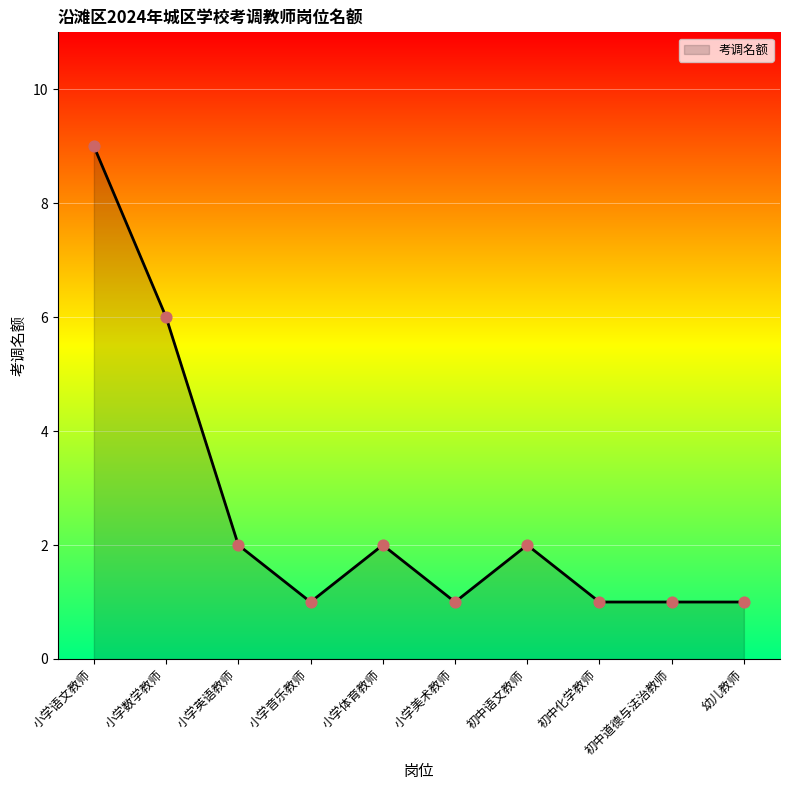

Between 小学语文教师 and 小学体育教师, which is larger?

小学语文教师